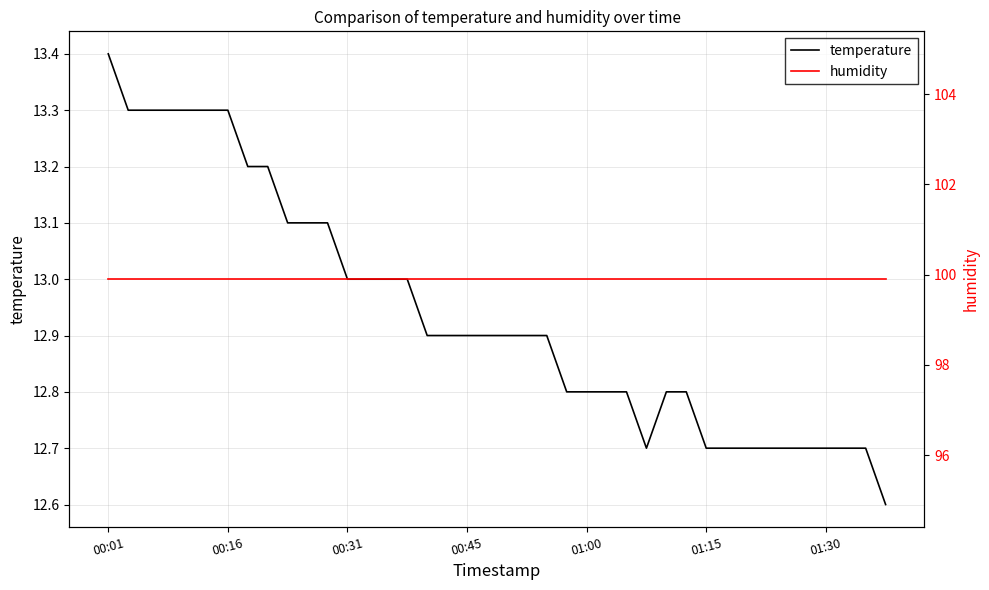

Rank the series by their maximum value, from lowest to highest.

temperature, humidity